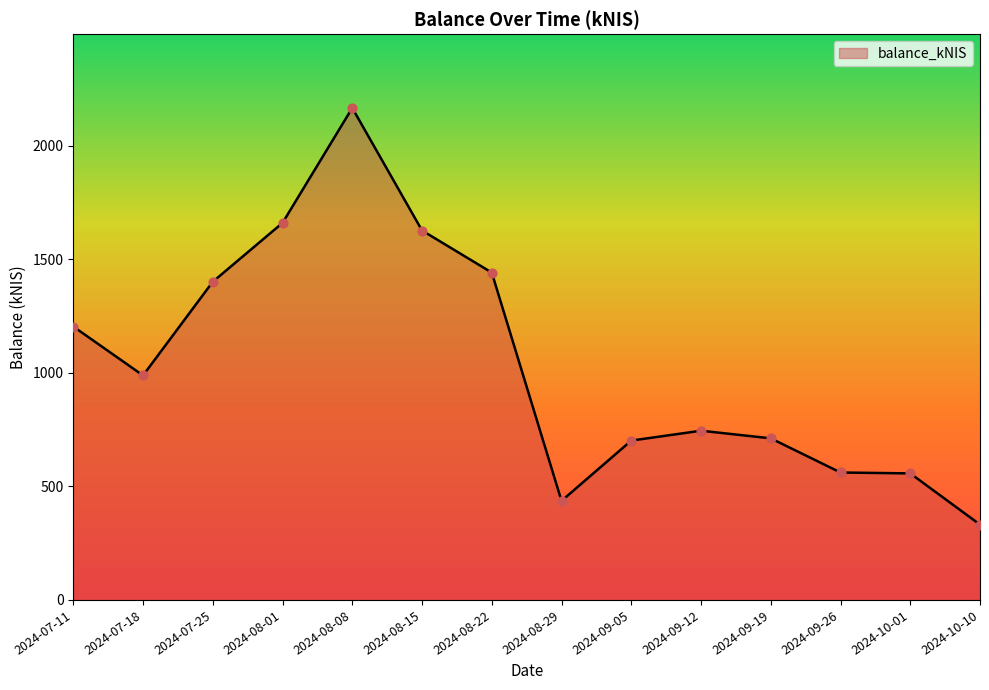

Approximately how many times larger is the value at 2024-07-11 compared to 2024-10-10?

3.6